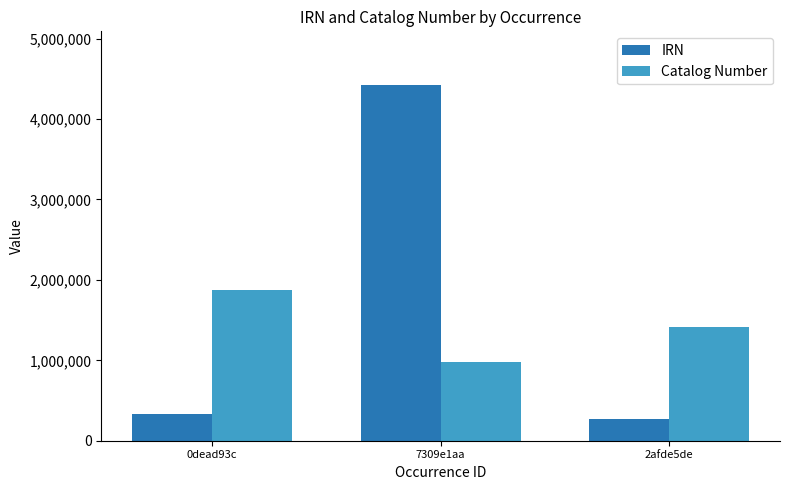

How many bars are there in total?

6